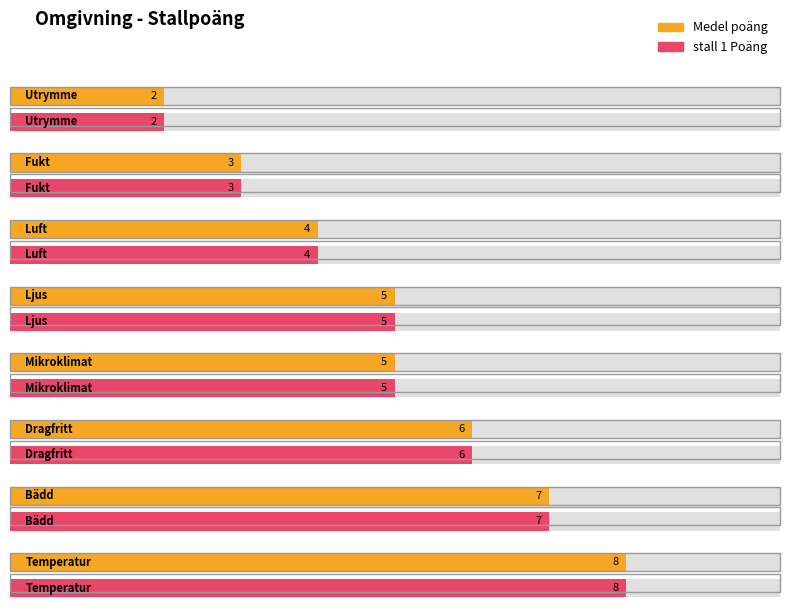

What is the label of the 7th bar from the right?

Fukt